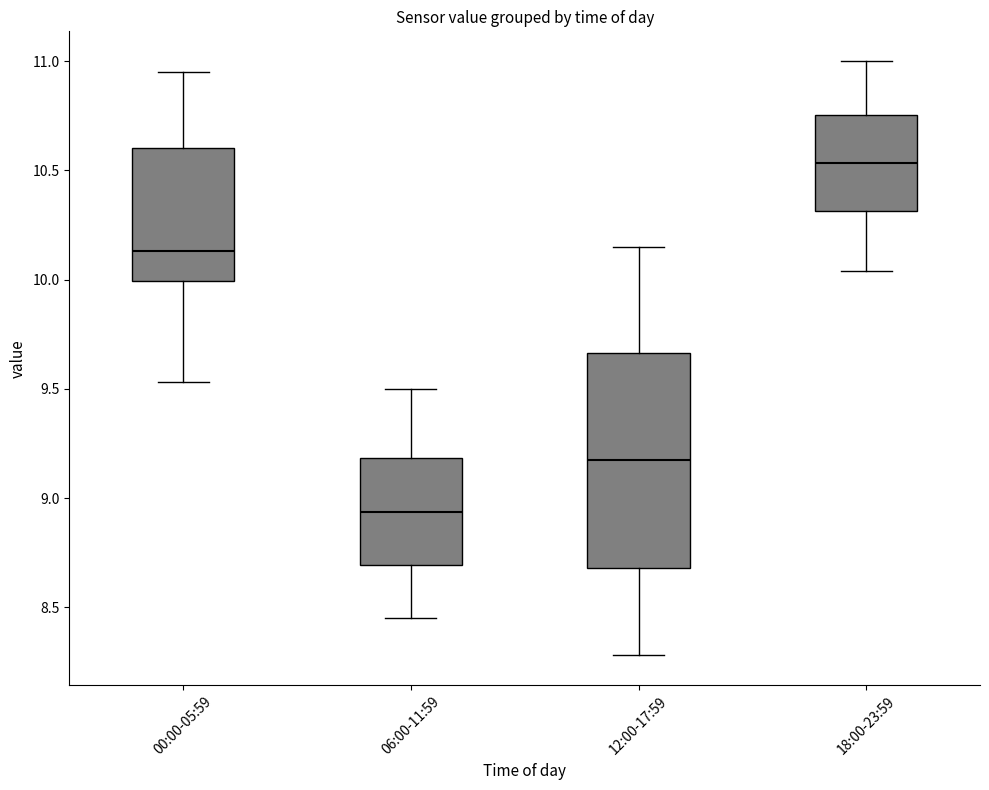

Reading left to right, transcribe this box plot: for each box, give where its median line is, the range the box spans, and where its two whiskers end, as read against the y-axis. The values are not printed on the chart, so give them approximately, as read against the axis.

00:00-05:59: median 10.15, box 10.00 to 10.60, whiskers 9.55 to 10.95
06:00-11:59: median 8.95, box 8.70 to 9.20, whiskers 8.45 to 9.50
12:00-17:59: median 9.20, box 8.70 to 9.65, whiskers 8.30 to 10.15
18:00-23:59: median 10.55, box 10.30 to 10.75, whiskers 10.05 to 11.00